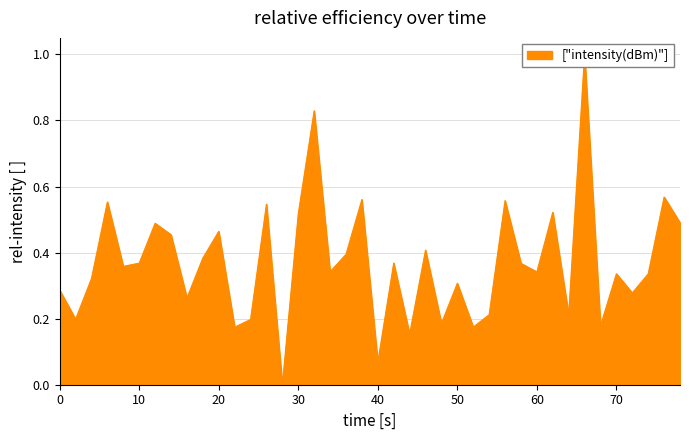

Count the number of values greater than 0.

39